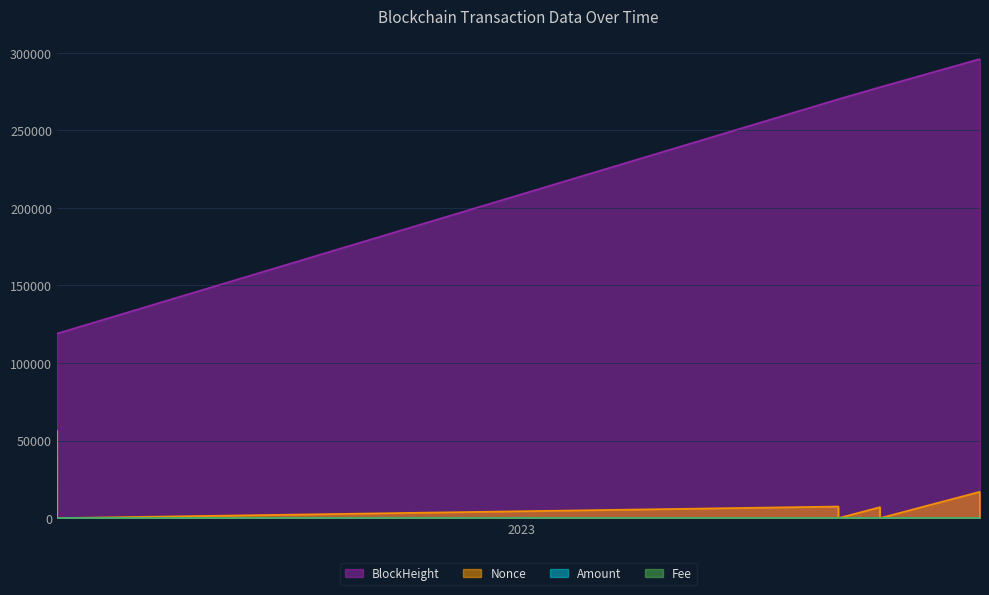

What is the difference between the second highest and minimum values in the Amount series?

53.4